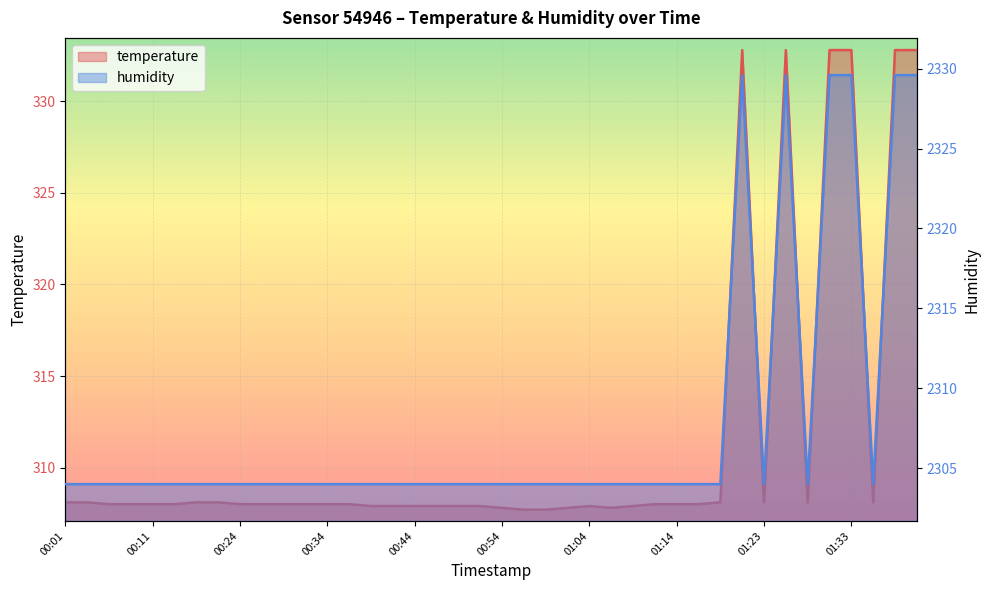

What is the difference between the temperature values at 00:49 and 00:36?

0.1